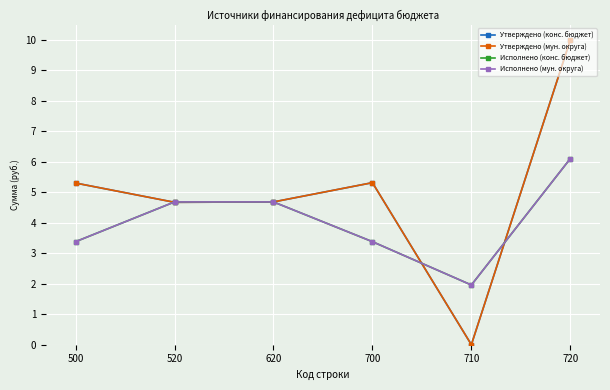

At which category does Утверждено (конс. бюджет) reach its first local valley?

520